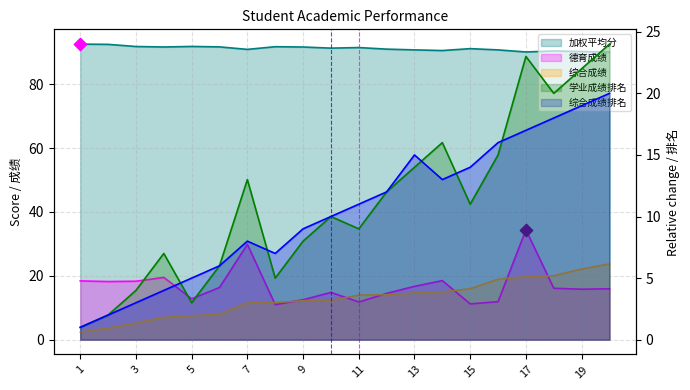

Is the value of 加权平均分 at 3 greater than the value of 学业成绩排名 at 2?

Yes